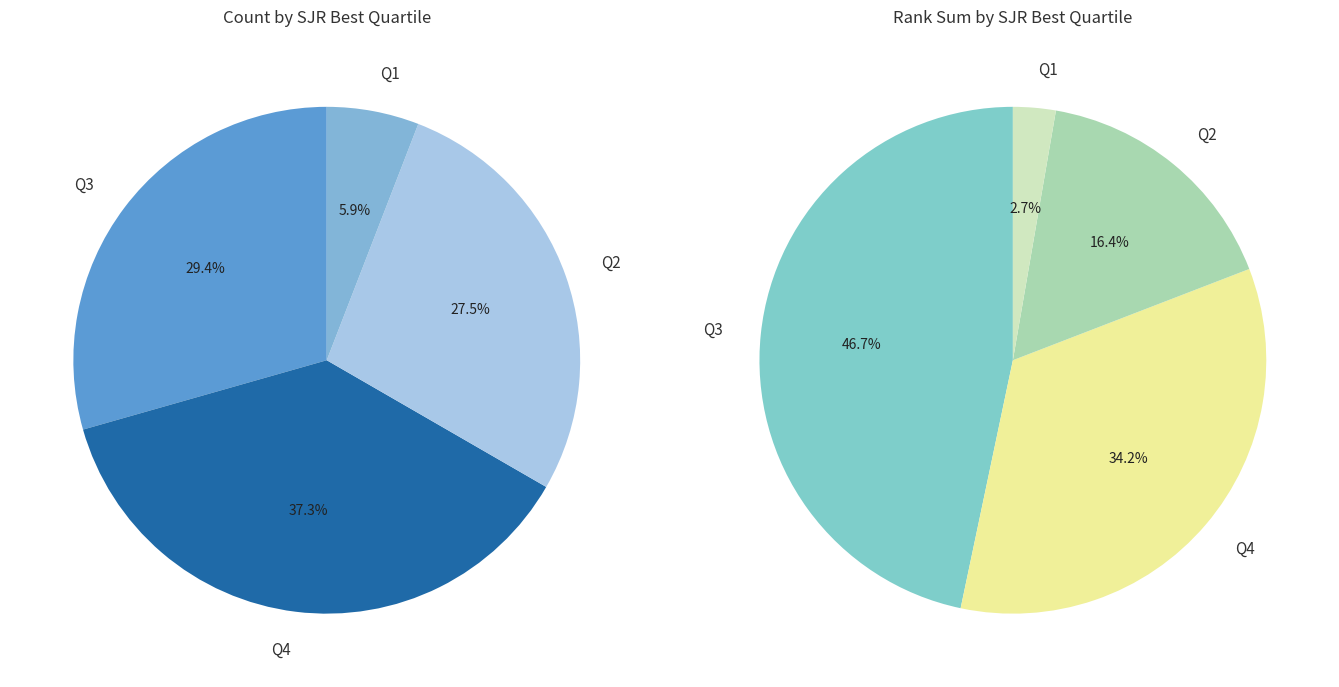

Which slice is the smallest?

Q1